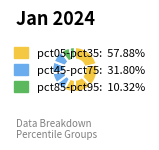

How many segments does this pie chart have?

10